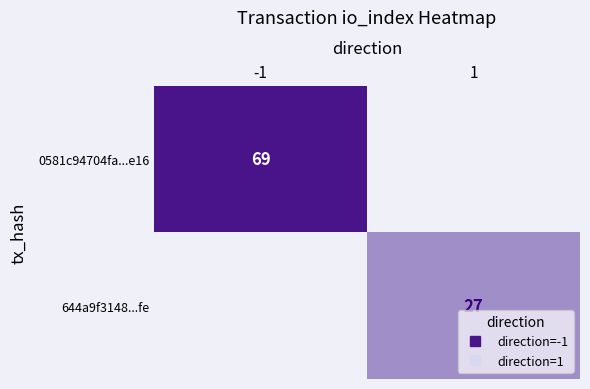

What is the sum of the 0581c94704fa...e16 values at -1 and 1?

69